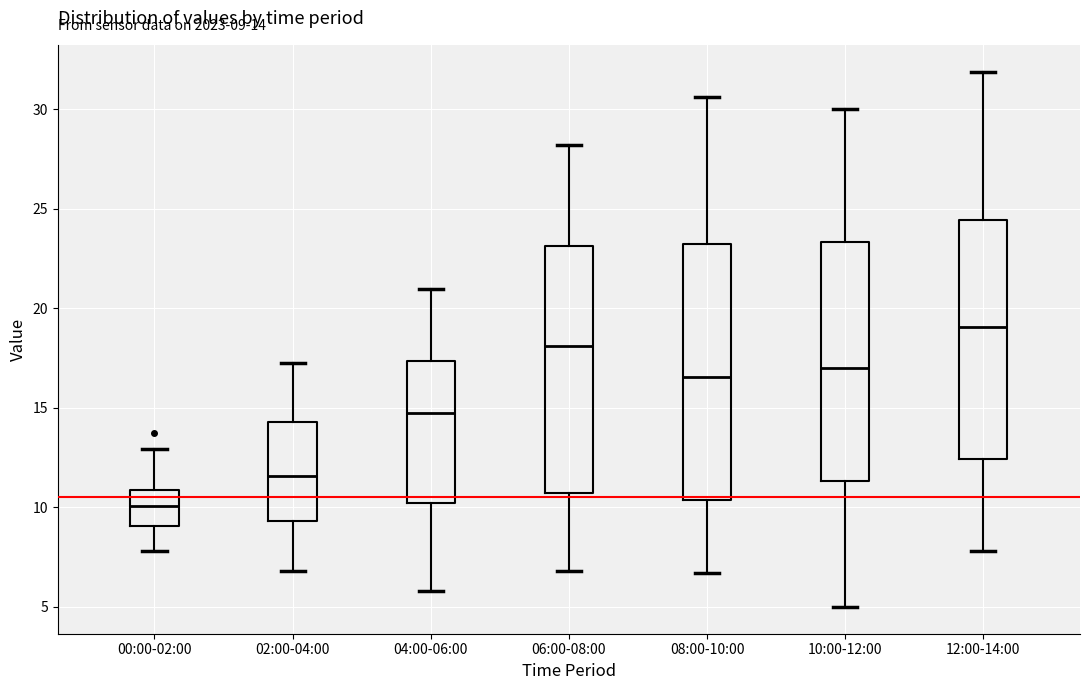

Which box has the lowest median line?

00:00-02:00